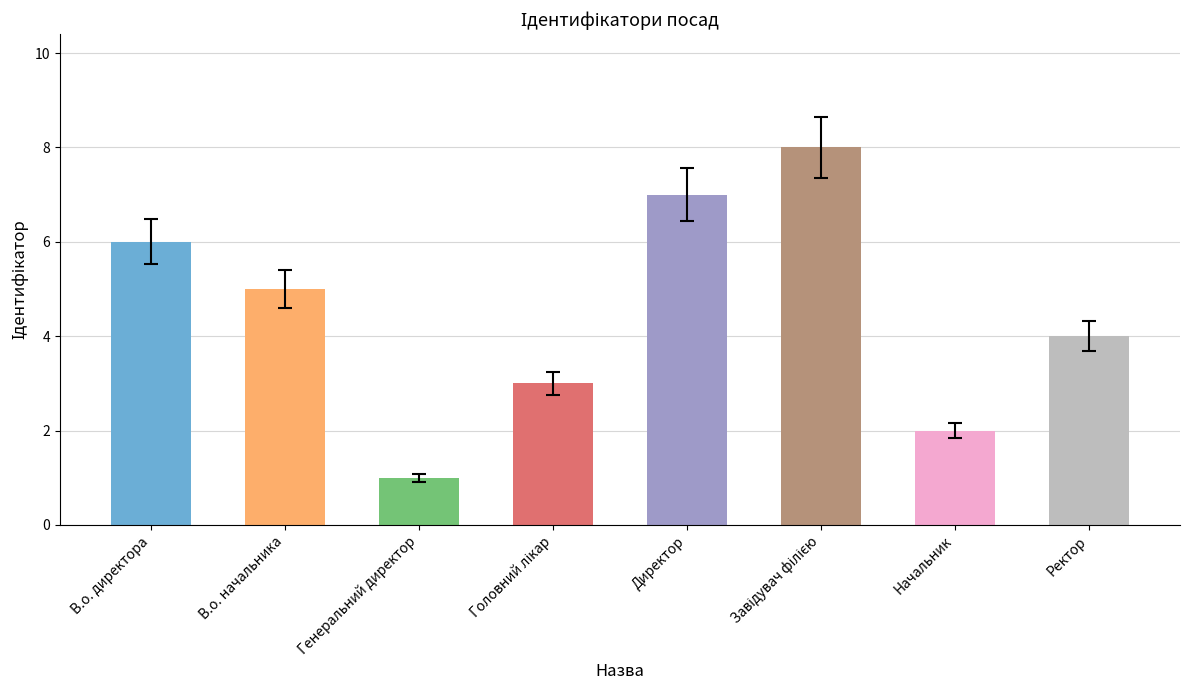

The value at Генеральний директор is 1. True or false?

True